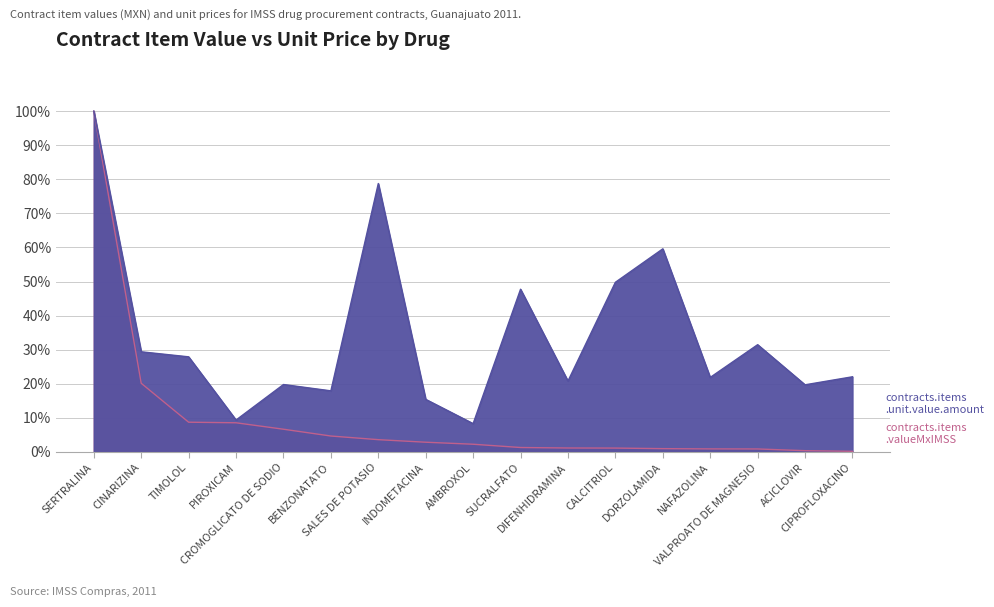

How many lines are shown in the chart?

2